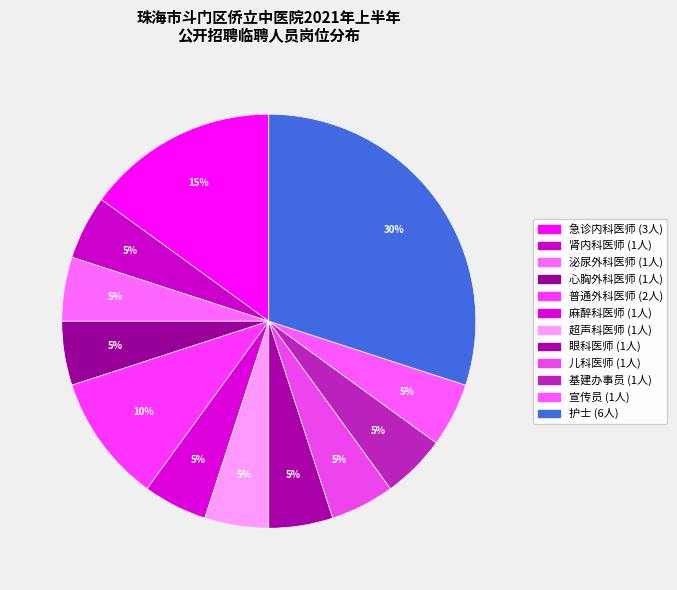

Count the number of slices in the pie.

12